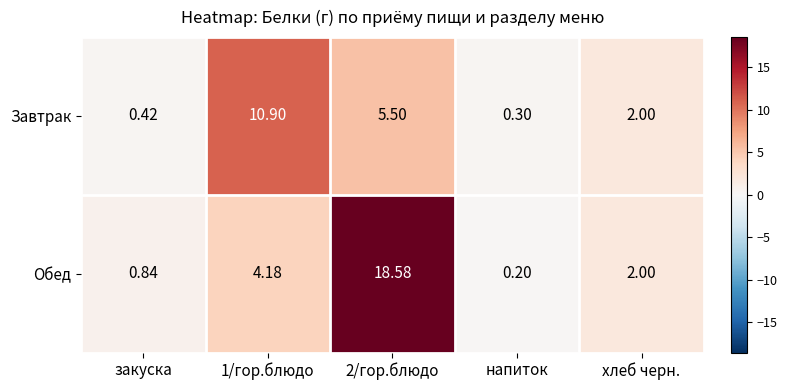

Rank the series by their average value, from highest to lowest.

Обед, Завтрак